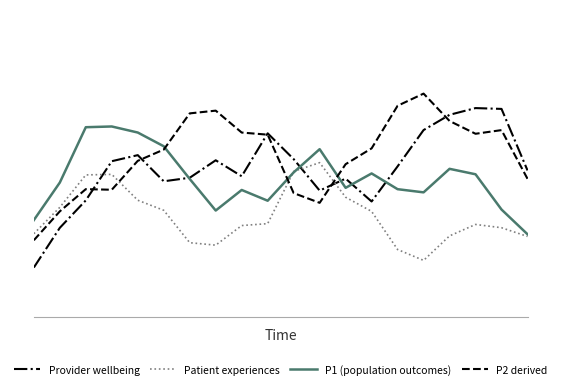

Is this an area chart (filled region under the line)?

No